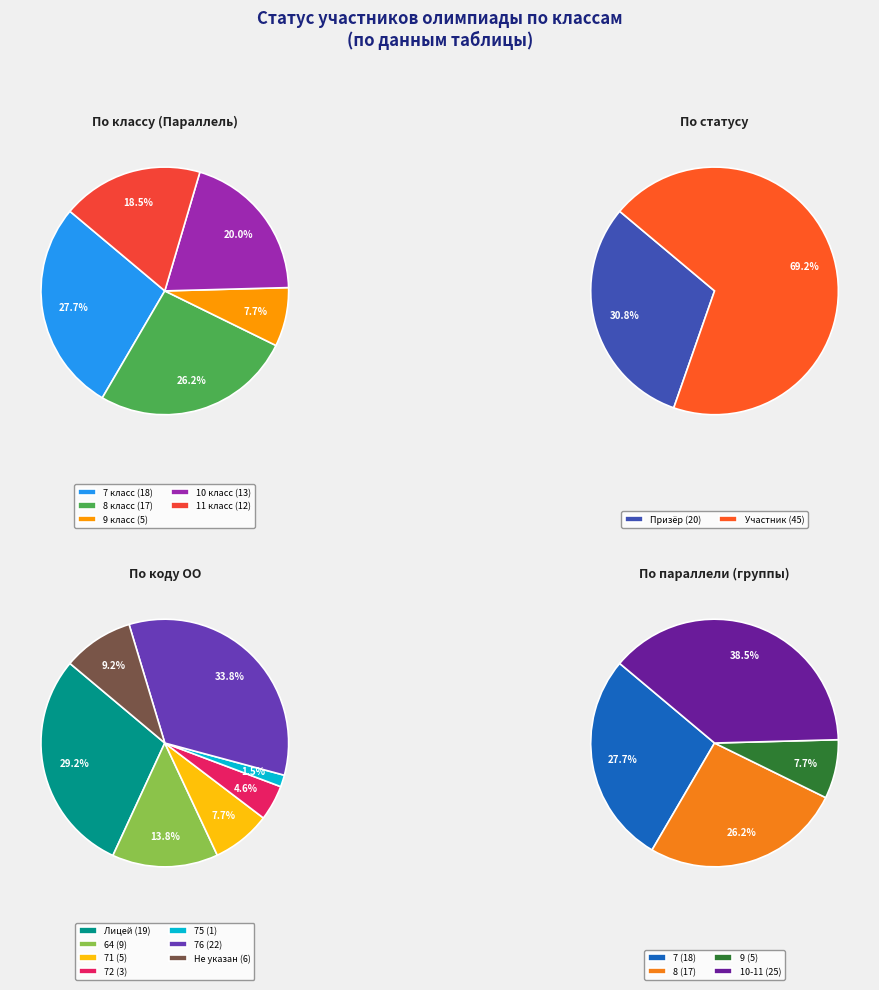

To the nearest percent, what is the difference between the largest and smallest slice percentages?

38%